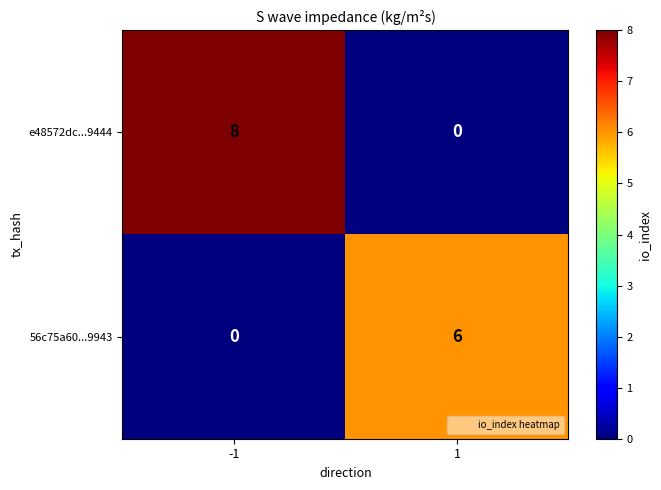

What is the average value of the e48572dc...9444 series?

4